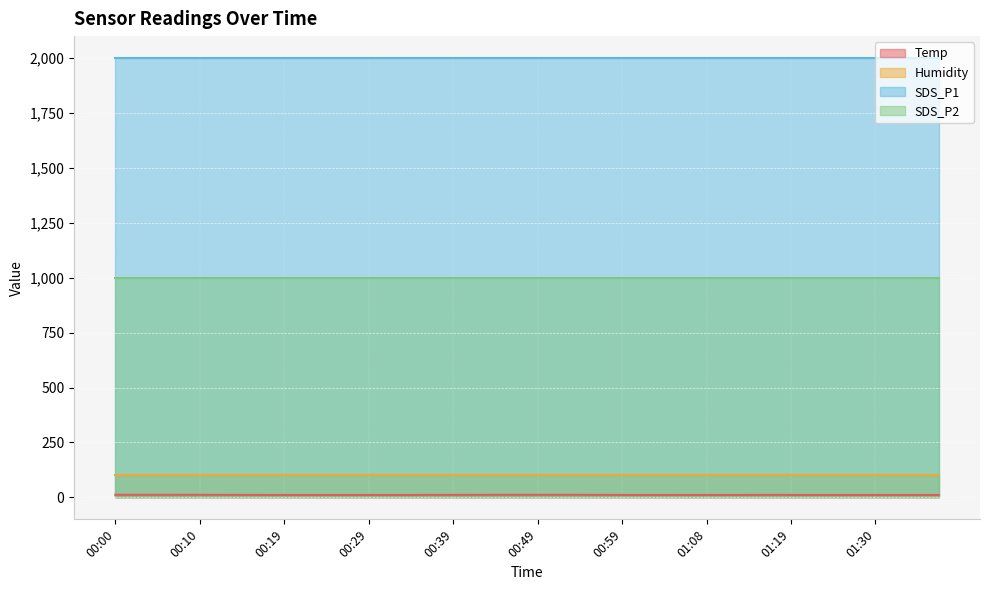

Which series has the widest spread of values?

Temp